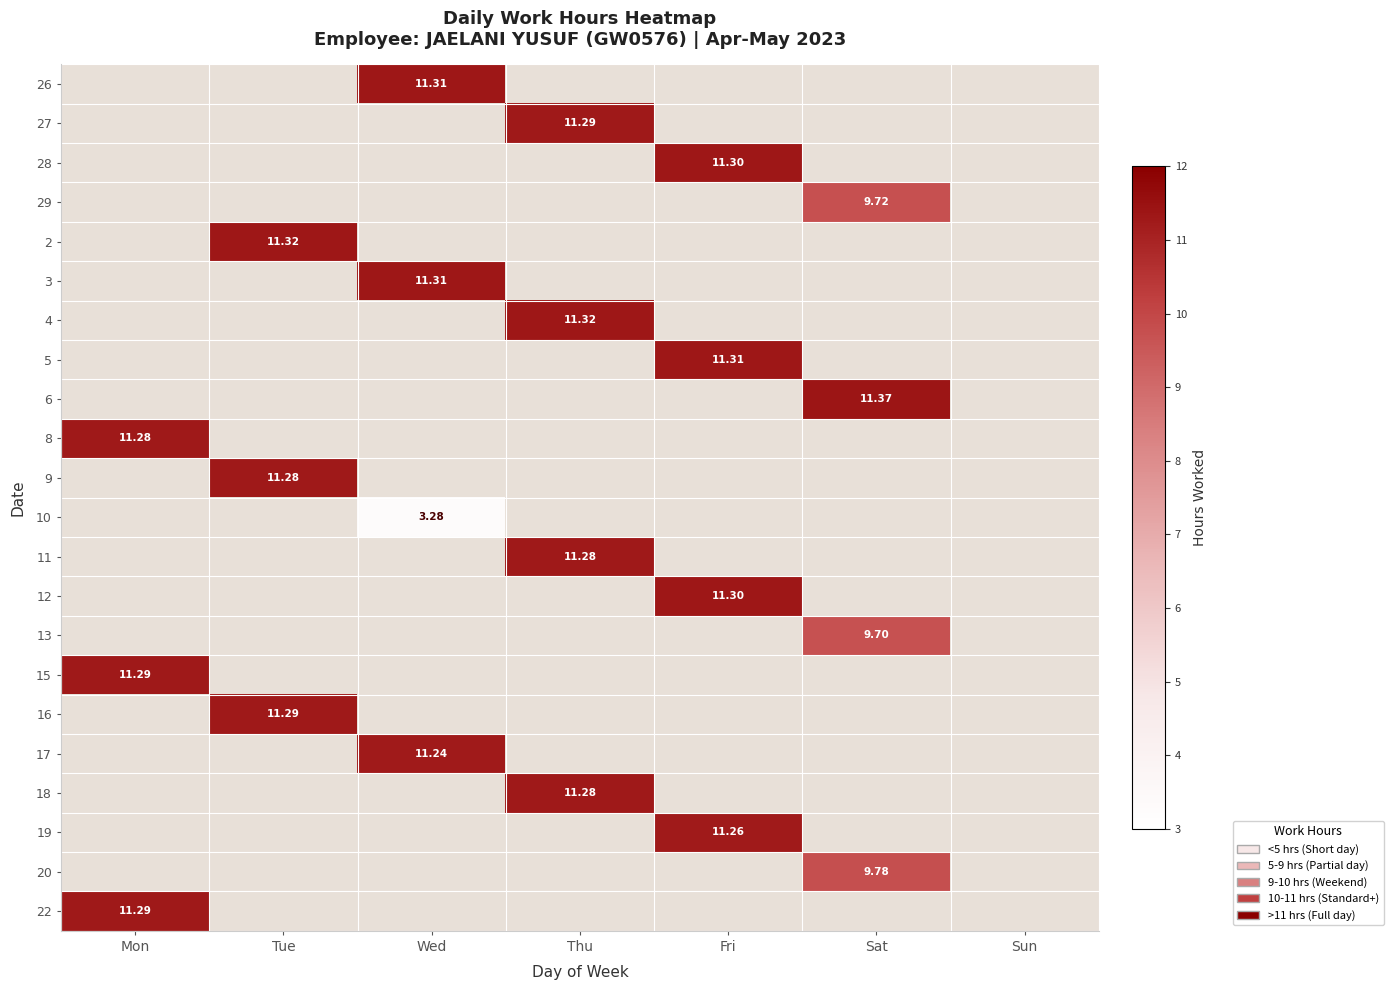

Is the value of 17 at Sun greater than the value of 6 at Tue?

No